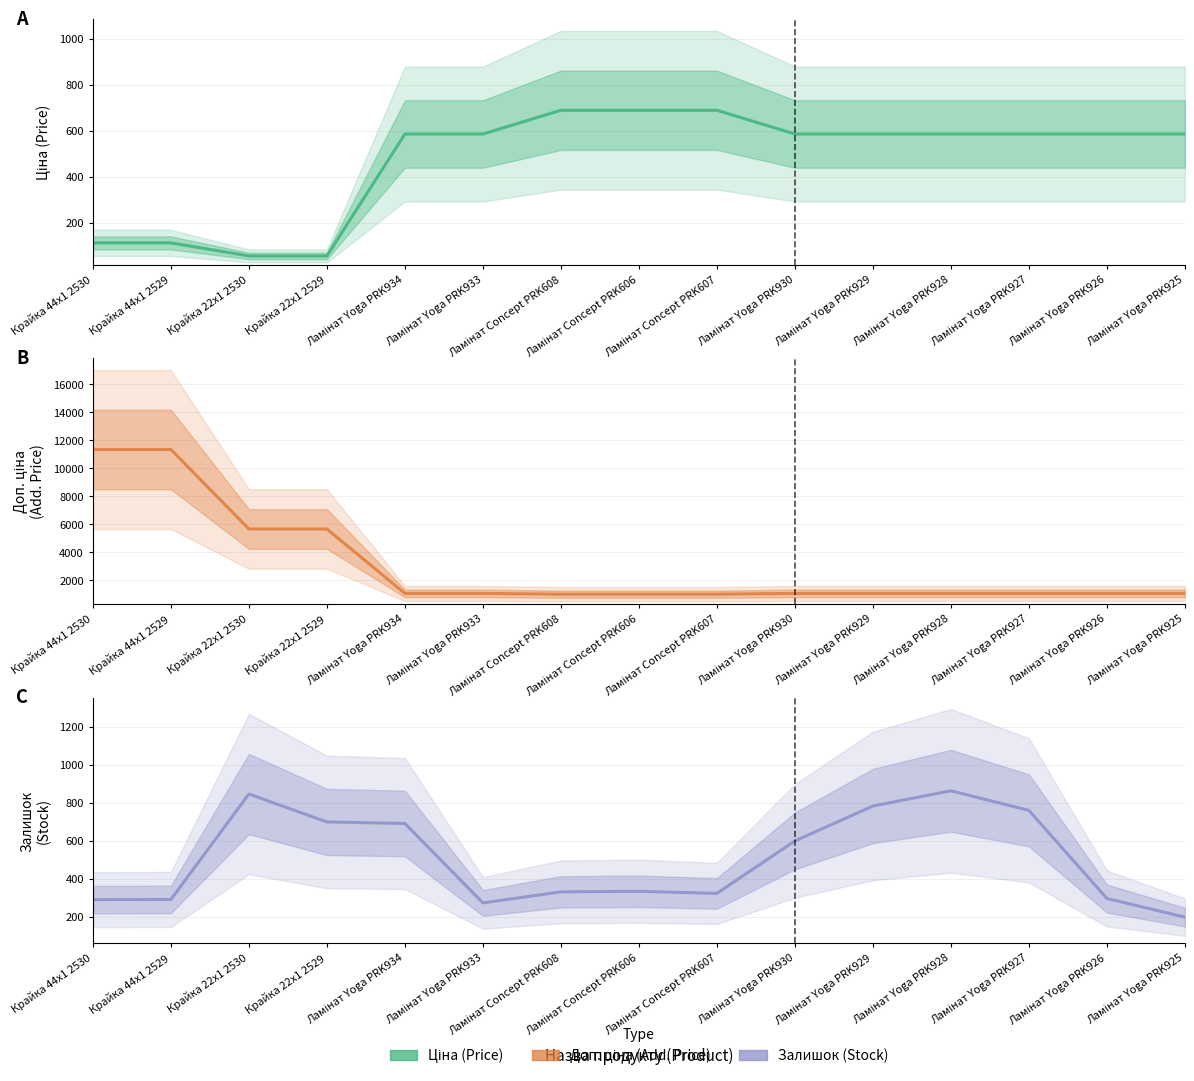

What are all the series names shown in the legend?

Ціна, Доп. ціна, Залишок